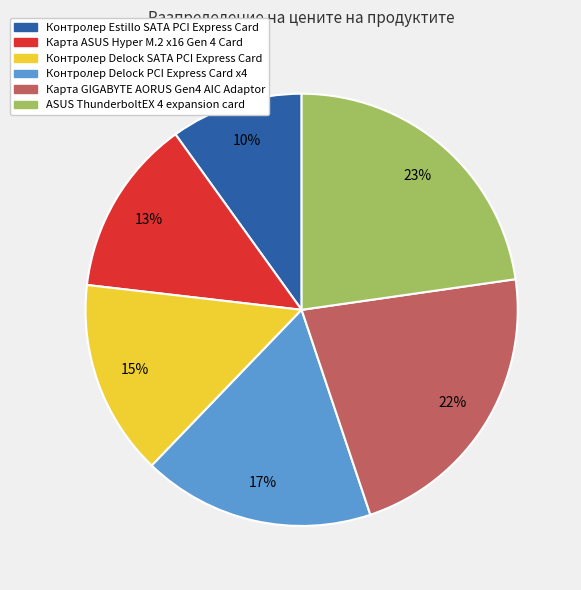

Is it true that Карта ASUS Hyper M.2 x16 Gen 4 Card is 13% of the pie?

True